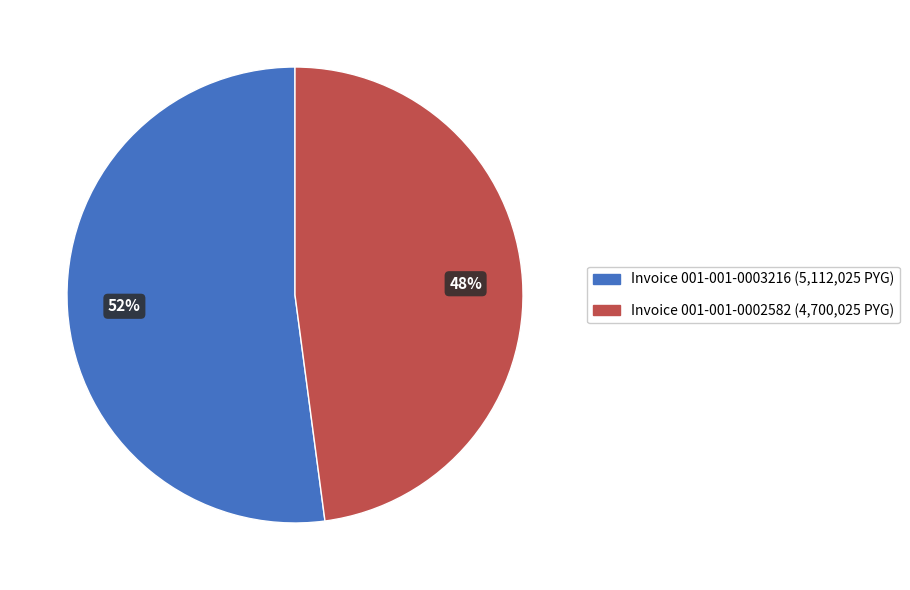

Is there a majority slice in this chart?

Yes